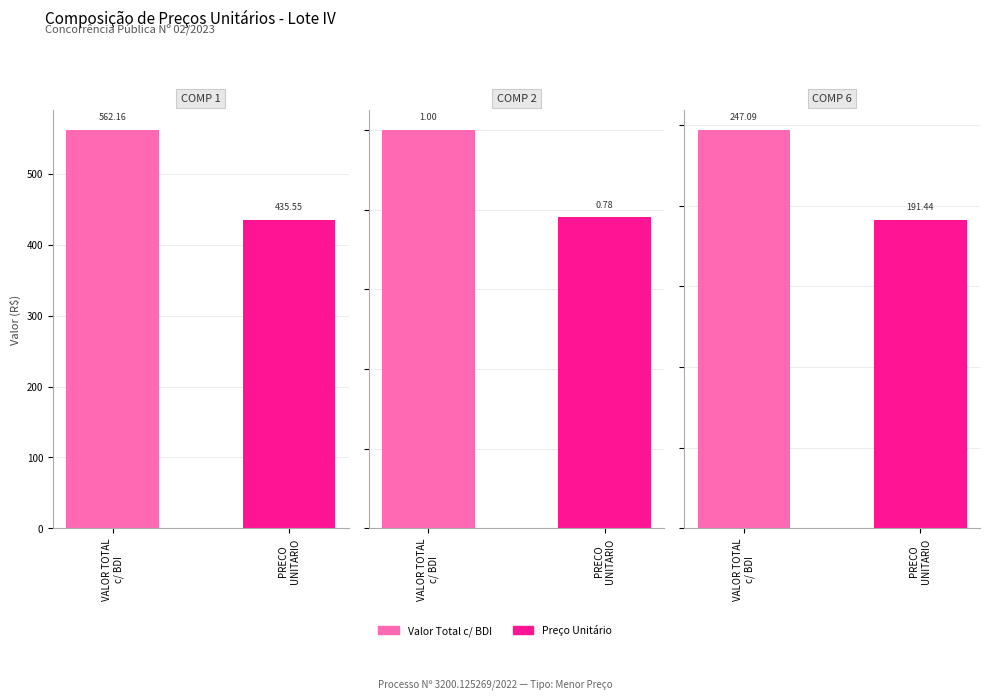

What is the value of the PLACA DA OBRA (COMP 1) bar at the 2nd from the left?

435.6